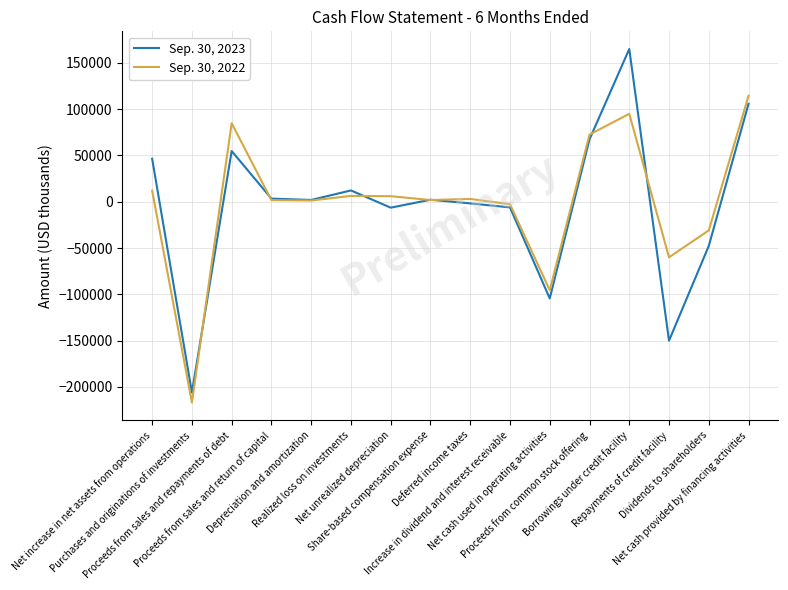

What is the lowest value of the Sep. 30, 2023 series?

-206011